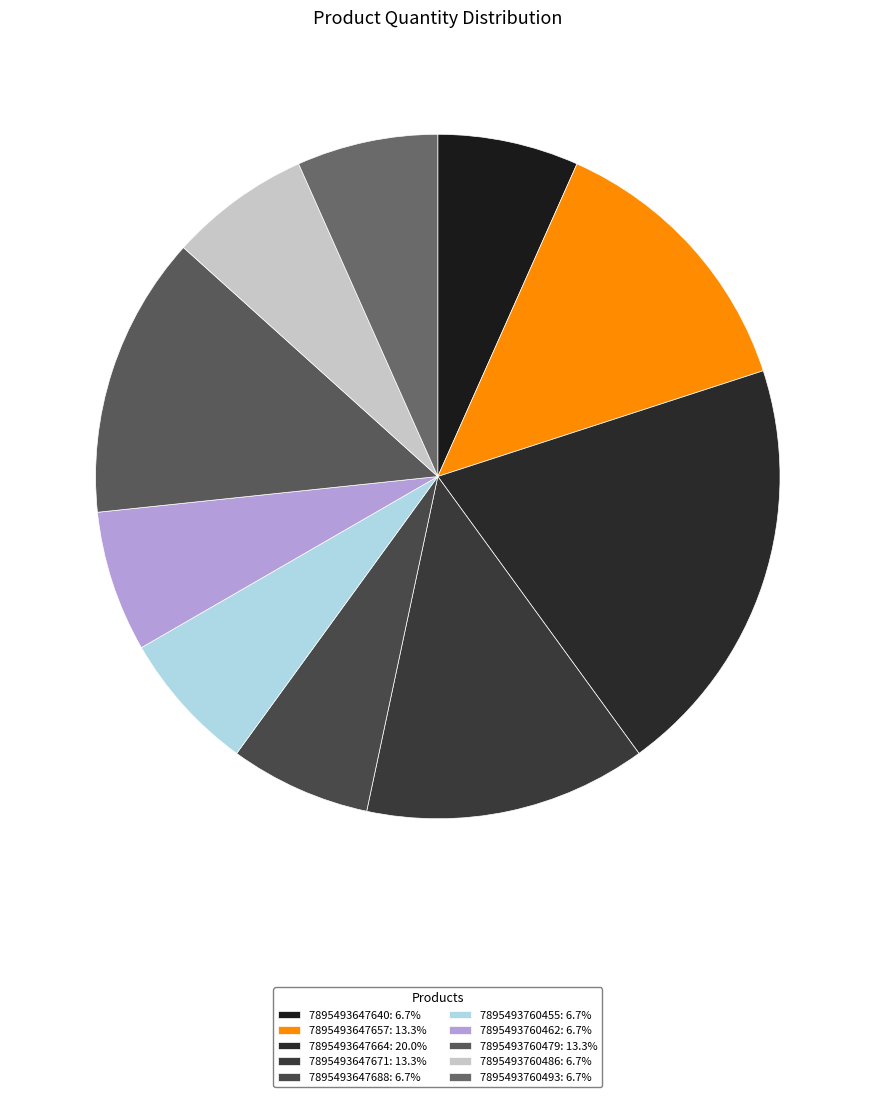

How much of the chart is everything except 7895493647640?

93.3%